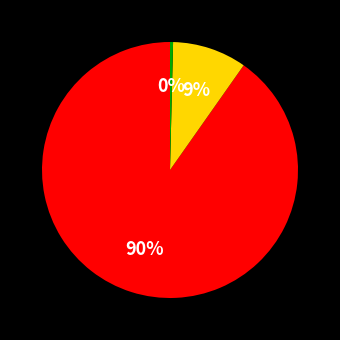

Is there any slice that represents more than half of the pie?

Yes